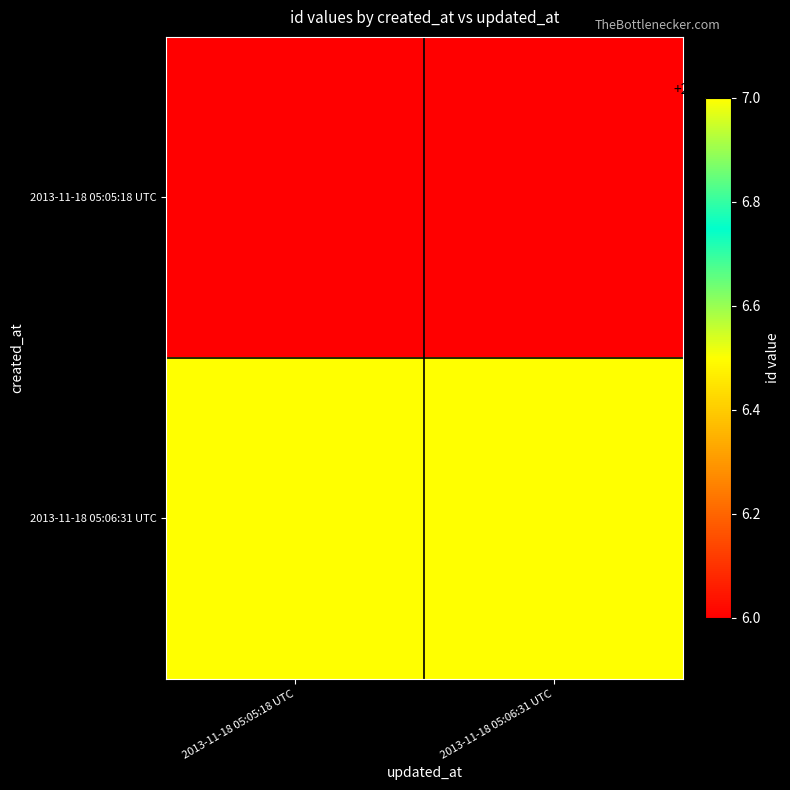

Rank the series by their average value, from highest to lowest.

2013-11-18 05:06:31 UTC, 2013-11-18 05:05:18 UTC